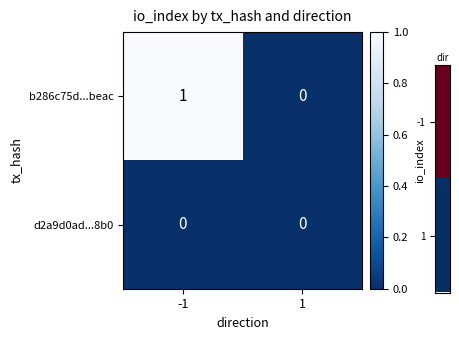

Rank the series at -1 from highest to lowest value.

b286c75d...beac, d2a9d0ad...8b0